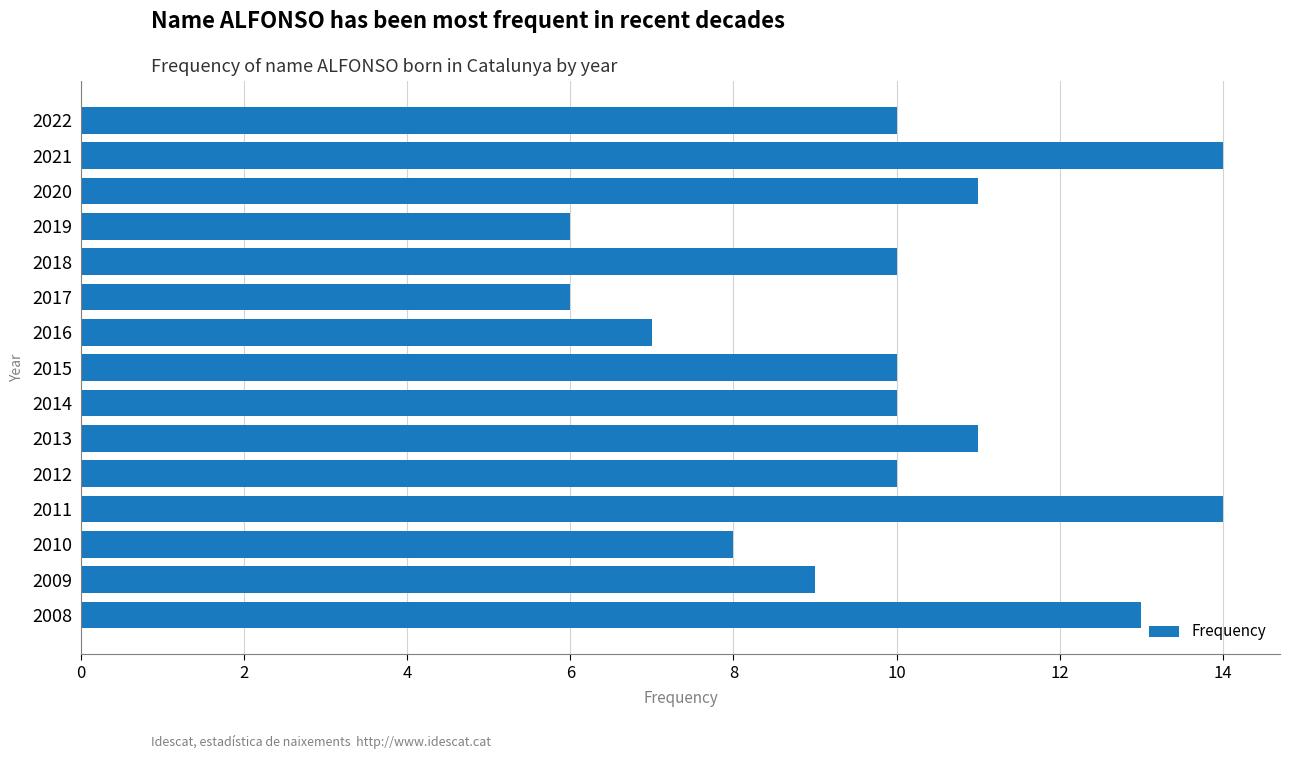

Does the chart contain any negative values?

No